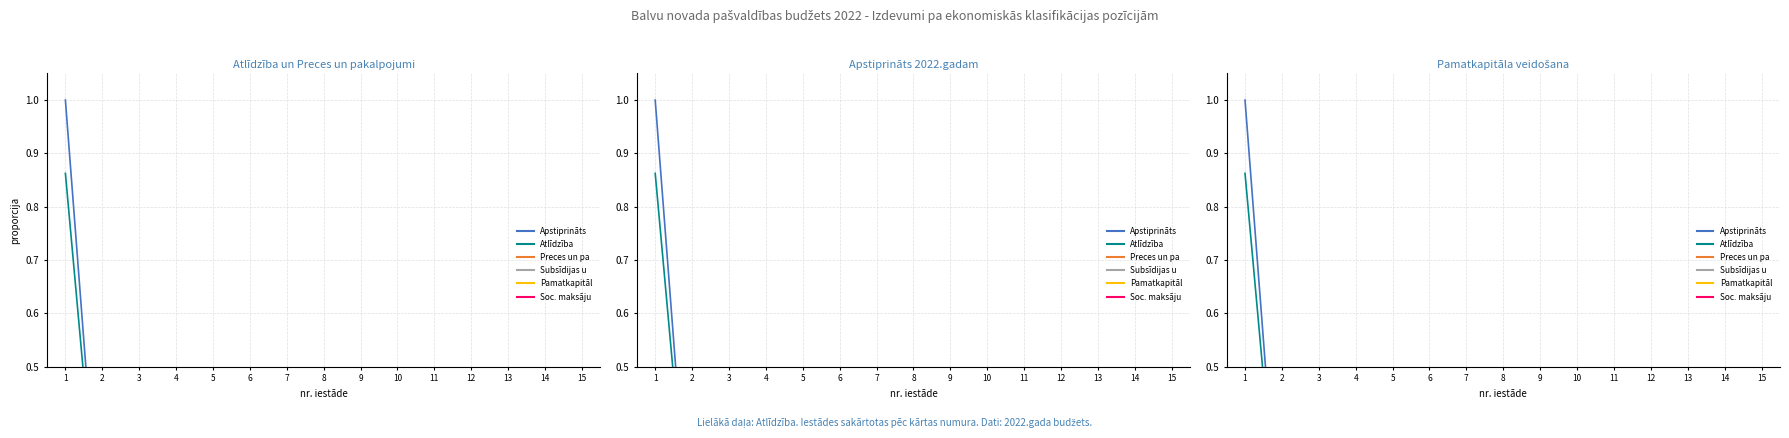

At which label does Apstiprināts (EUR) reach its peak?

1